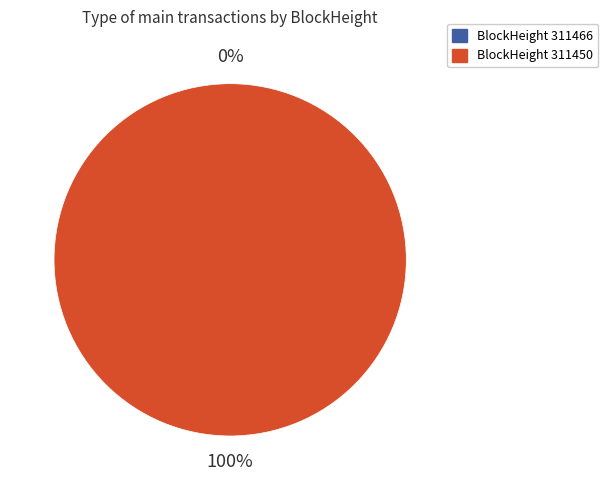

How many slices are in this pie chart?

2